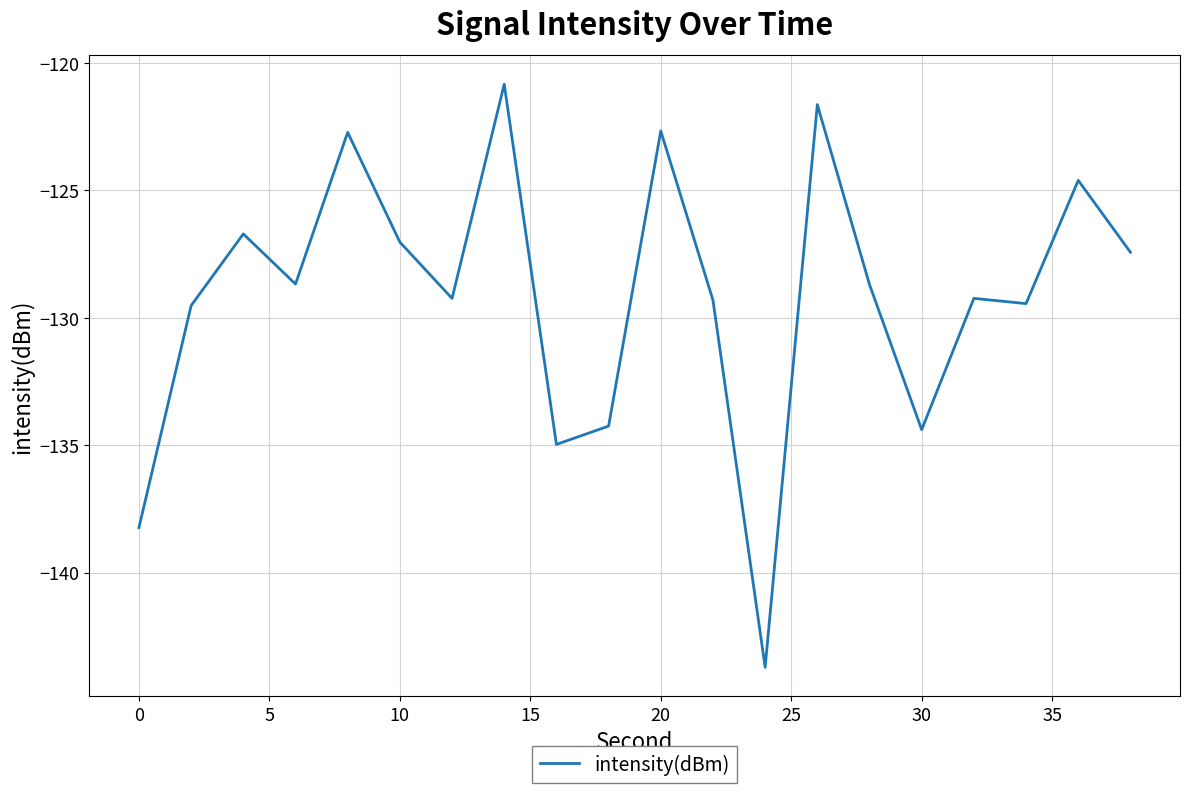

What is the maximum value shown in the chart?

-120.8